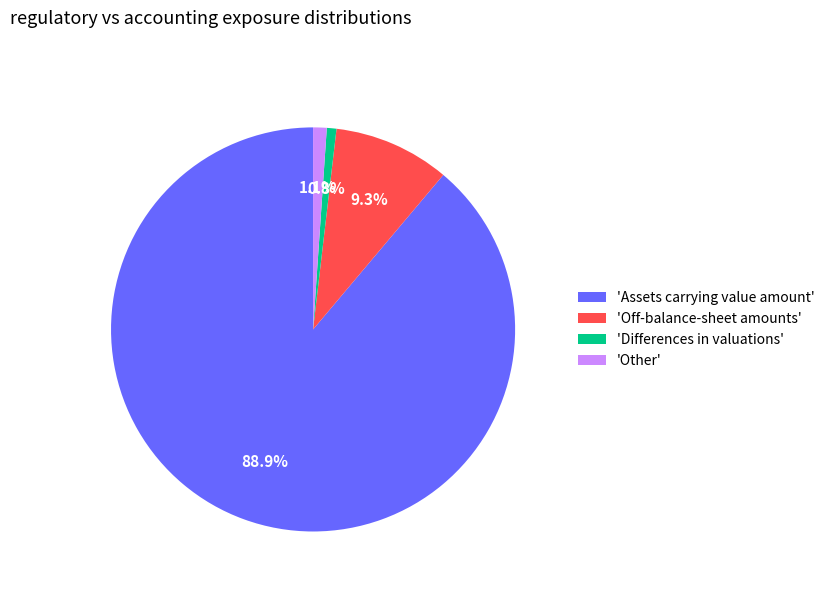

Approximately how many times larger is the value at 'Assets carrying value amount' compared to 'Differences in valuations'?

115.6